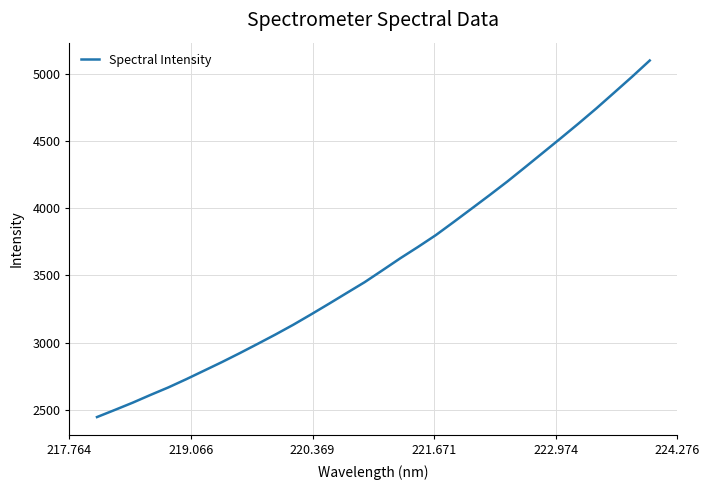

What is the maximum value shown in the chart?

5098.4